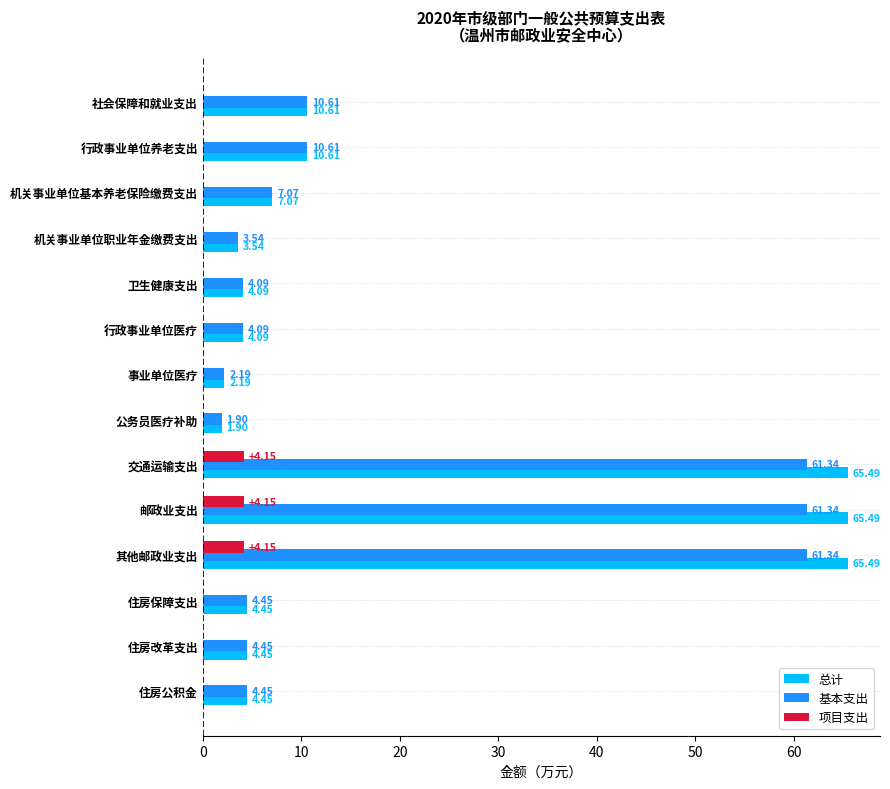

Is the value of 基本支出 at 行政事业单位医疗 greater than the value of 项目支出 at 社会保障和就业支出?

Yes